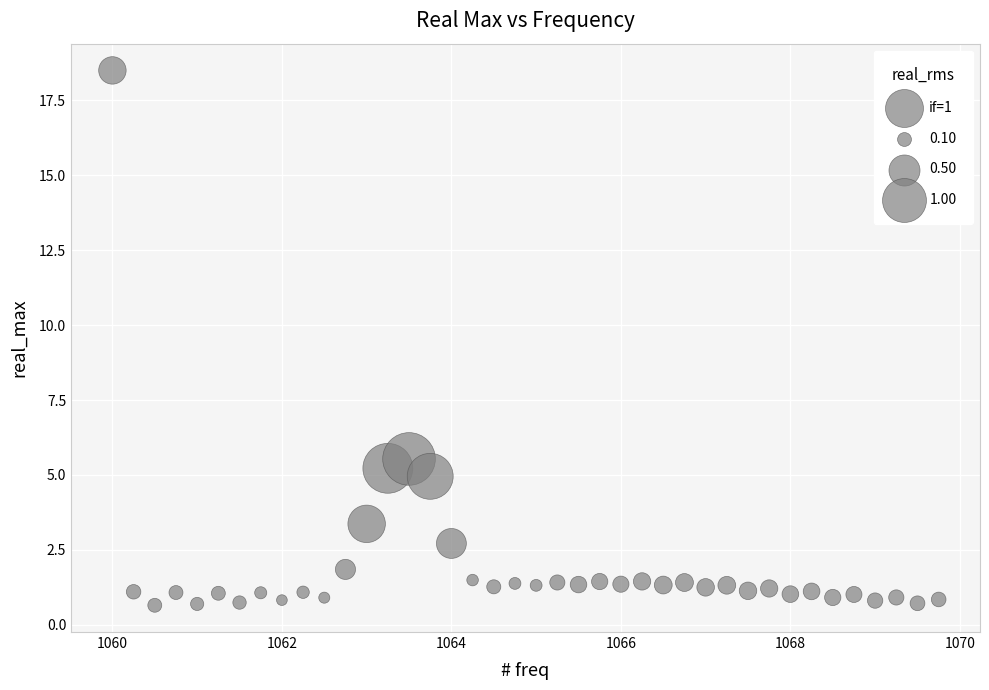

What Y value in the scatter plot is closest to 9?

5.5